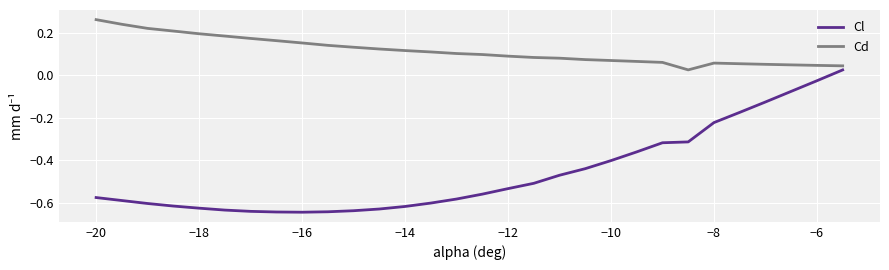

List the series in order of their peak value, highest first.

Cd, Cl